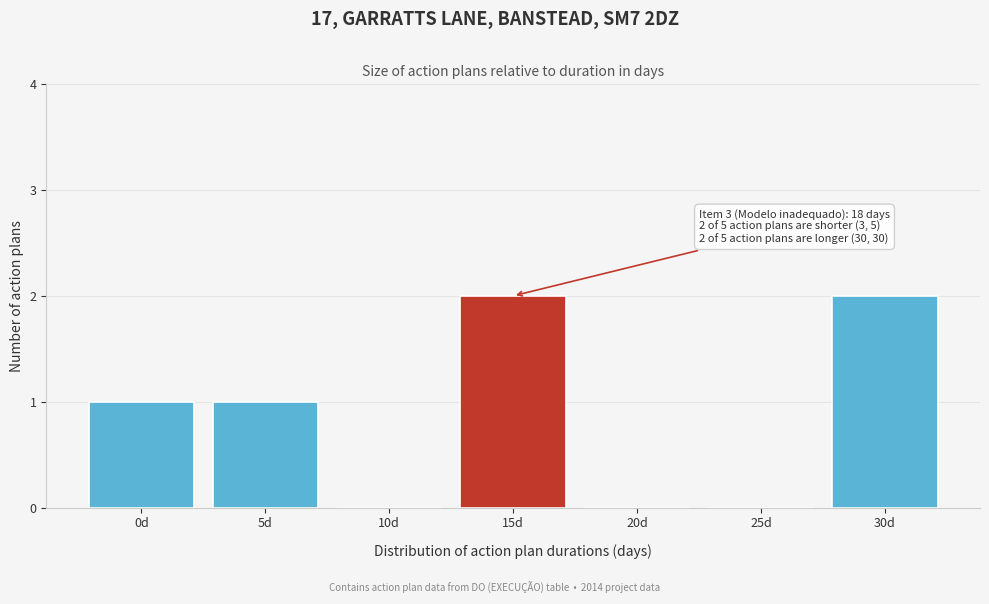

Reading left to right, what are all the values shown in this chart?

0d=1	5d=1	10d=0	15d=2	20d=0	25d=0	30d=2